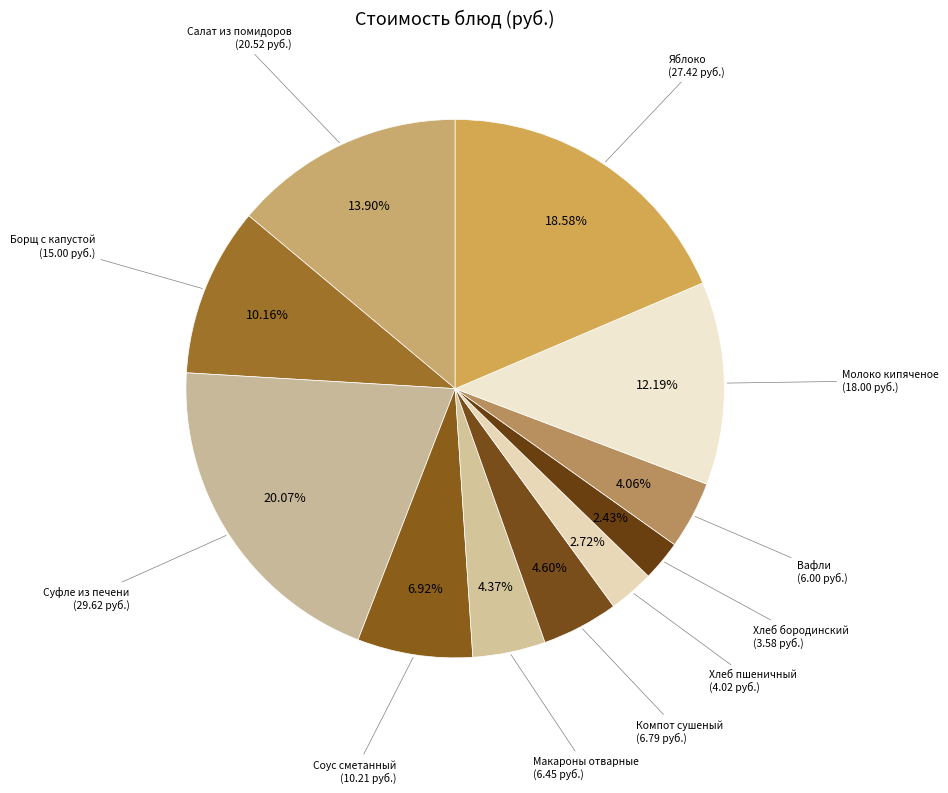

How many segments does this pie chart have?

11